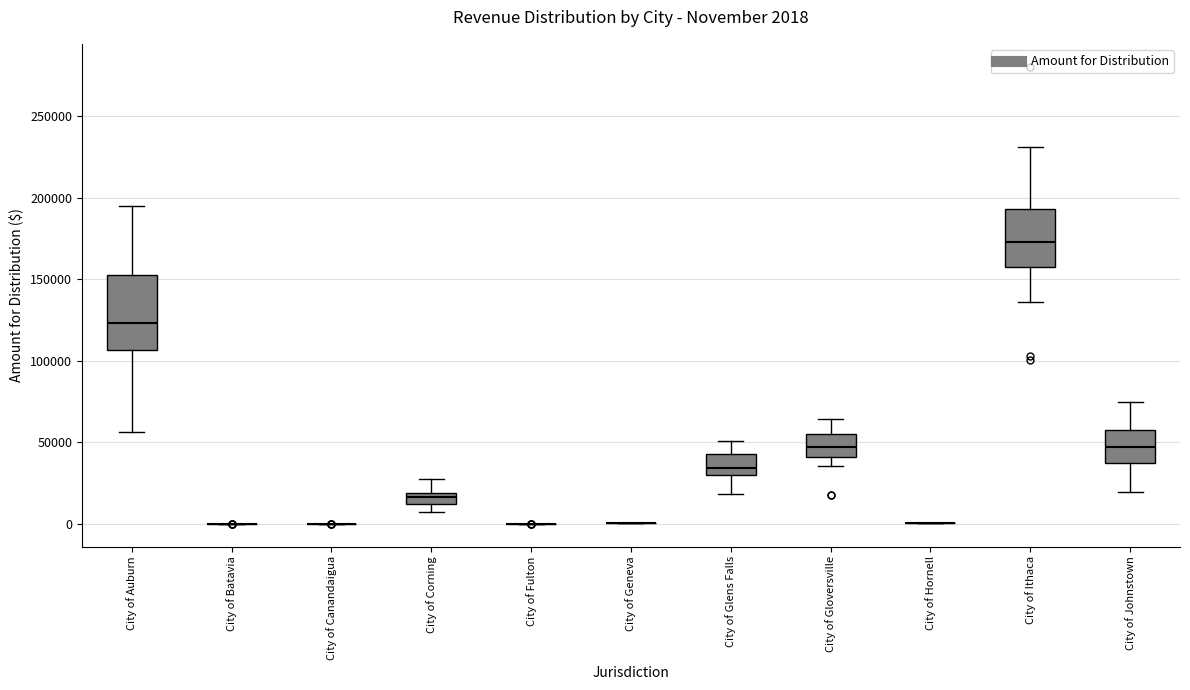

Which box is the tallest, from its lower edge to its upper edge?

City of Auburn